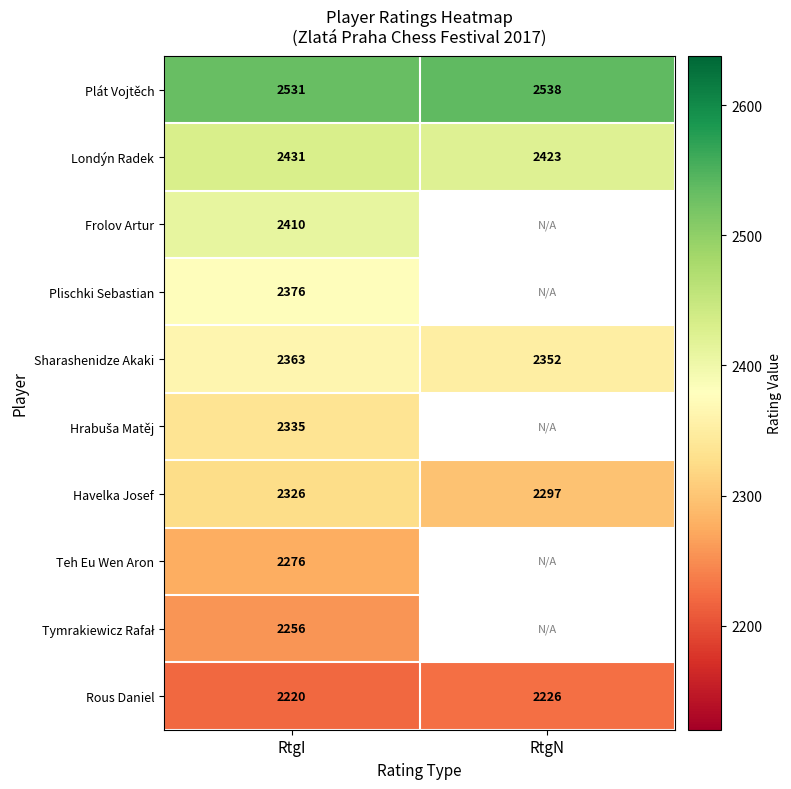

Which has a higher value, RtgI or RtgN?

RtgN